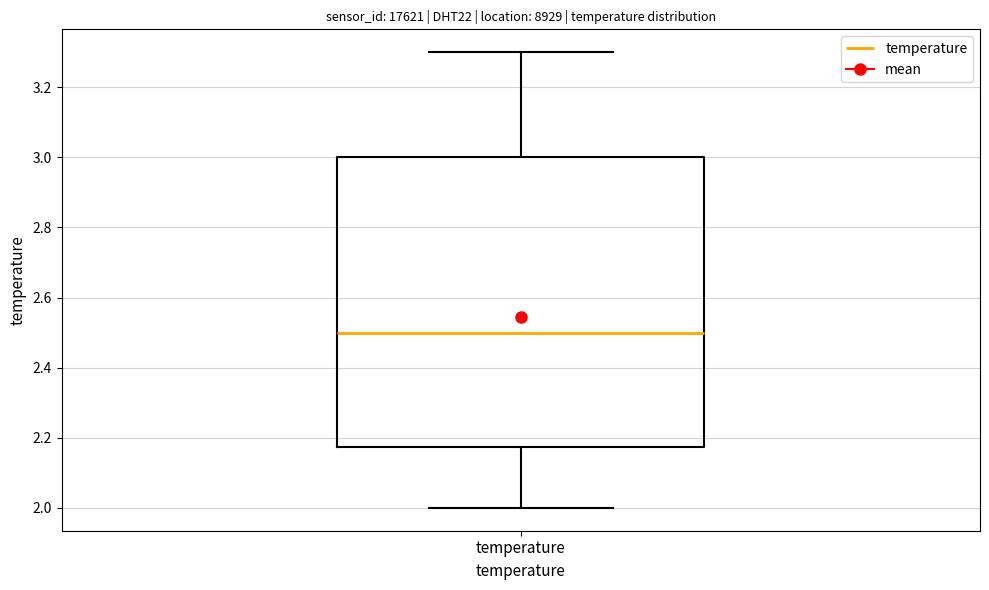

Transcribe this box plot: give where the median line is, the range the box spans, and where the two whiskers end, as read against the y-axis. The values are not printed on the chart, so give them approximately, as read against the axis.

median 2.50, box 2.18 to 3.00, whiskers 2.00 to 3.30